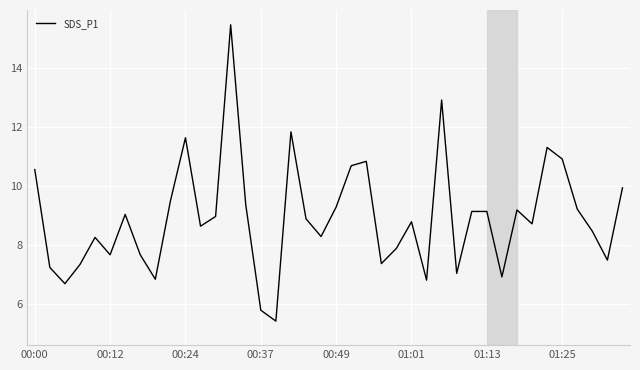

What is the greatest value displayed?

15.5